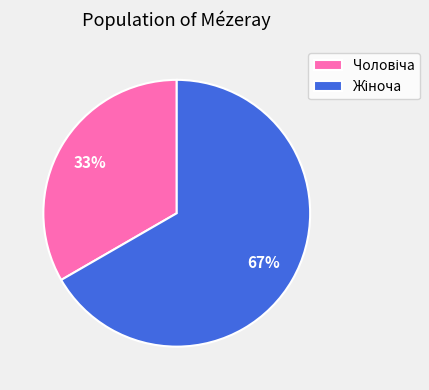

Is there any slice that represents more than half of the pie?

Yes